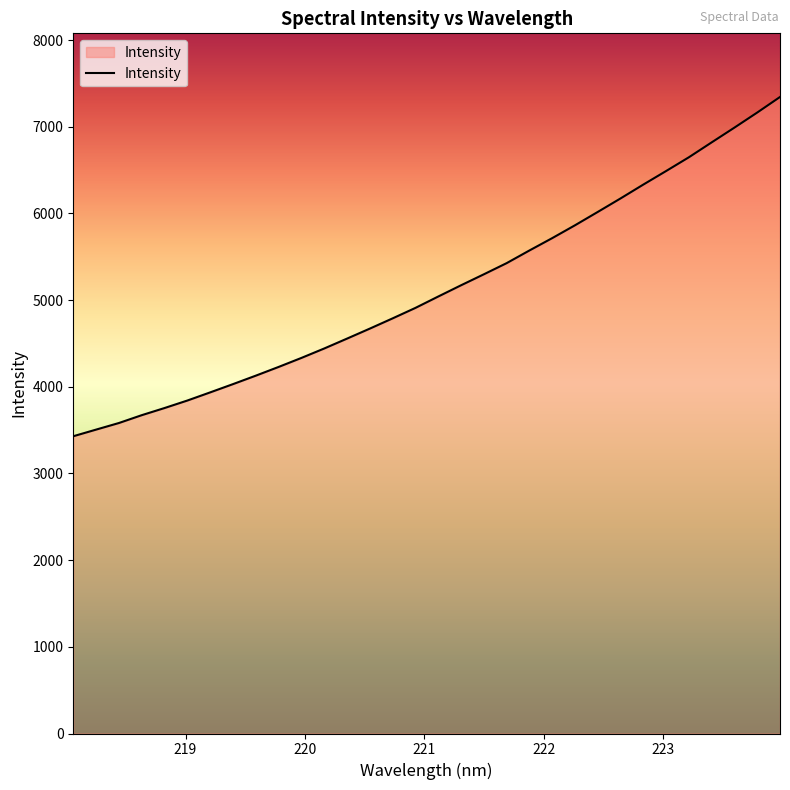

What is the difference between the second highest and second lowest values?

3657.7